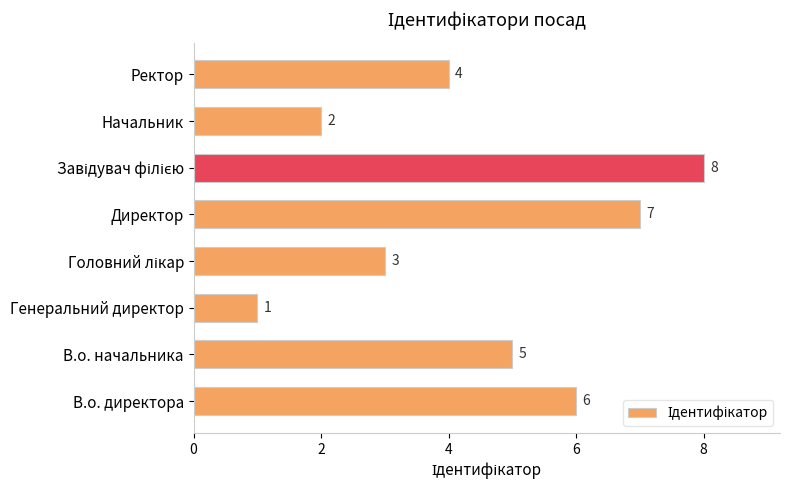

What is the difference between the maximum and minimum values?

7